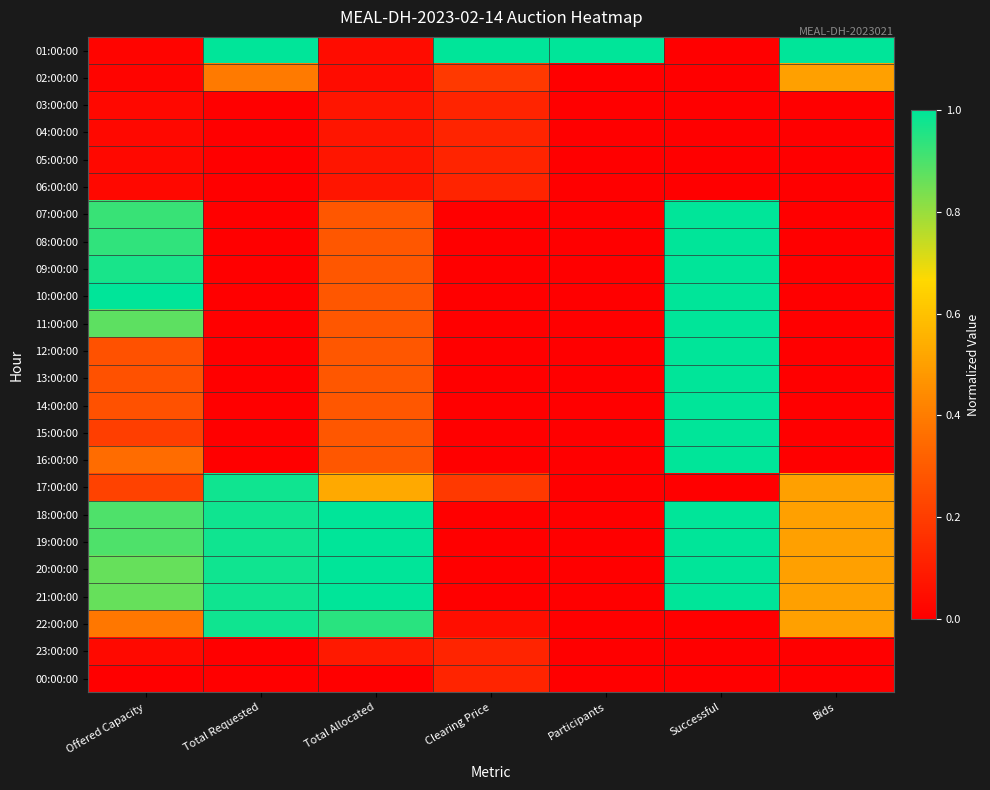

At which category does the chart reach its peak across all series?

Total Requested